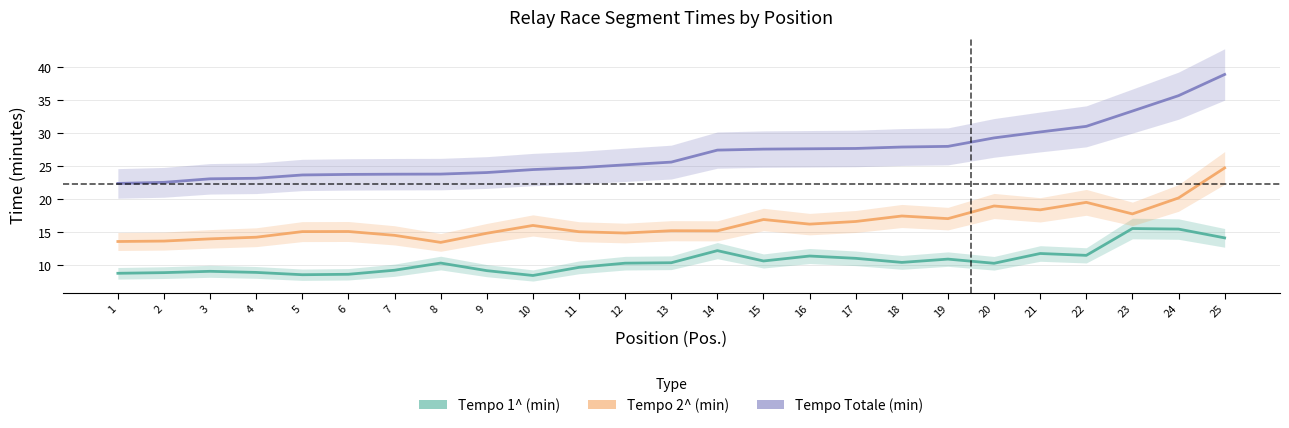

How many values in the Tempo 1^ (min) series exceed 10?

15